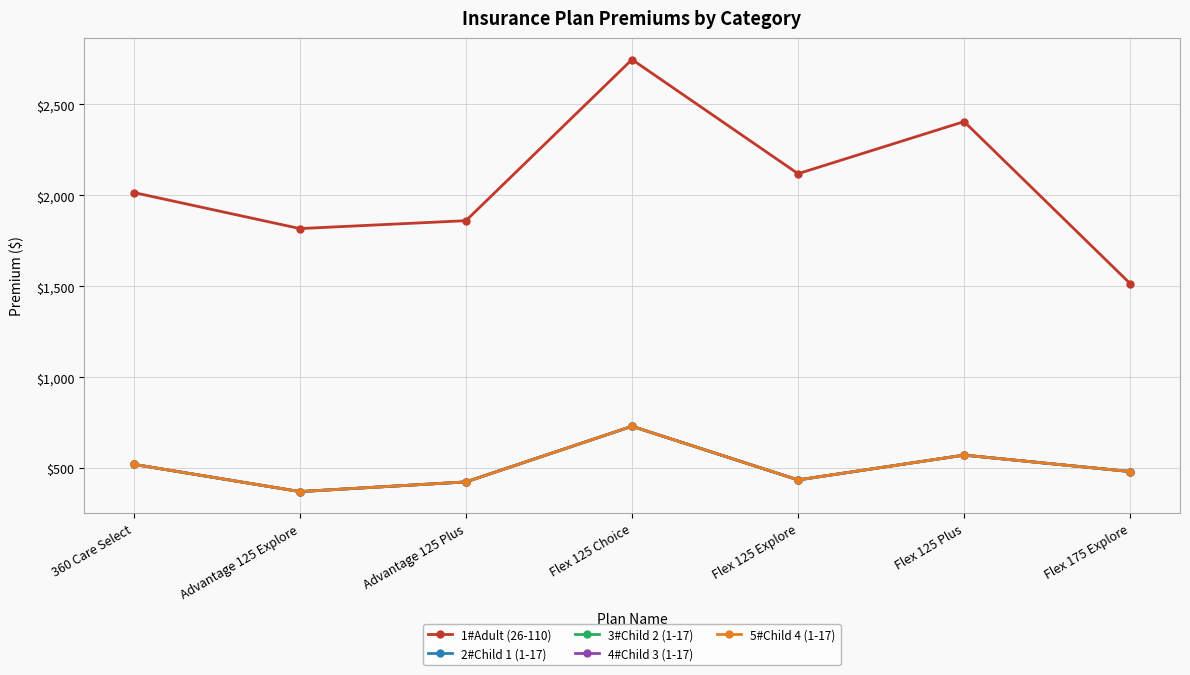

True or false: 3#Child 2 (1-17) and 4#Child 3 (1-17) intersect in this chart.

False